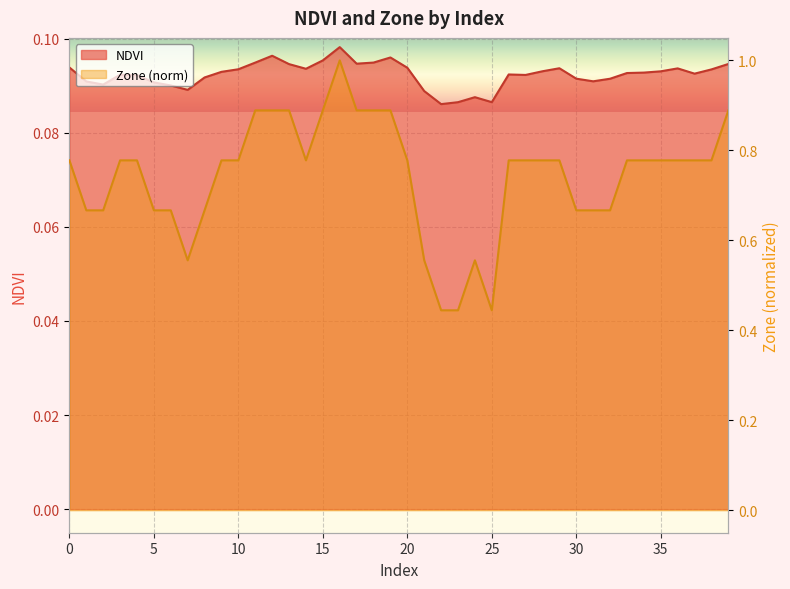

Reading right to left, what are all the values shown in this chart?

NDVI: 0.1	0.1	0.1	0.1	0.1	0.1	0.1	0.1	0.1	0.1	0.1	0.1	0.1	0.1	0.1	0.1	0.1	0.1	0.1	0.1	0.1	0.1	0.1	0.1	0.1	0.1	0.1	0.1	0.1	0.1	0.1	0.1	0.1	0.1	0.1	0.1	0.1	0.1	0.1	0.1
Zone: 0.9	0.8	0.8	0.8	0.8	0.8	0.8	0.7	0.7	0.7	0.8	0.8	0.8	0.8	0.4	0.6	0.4	0.4	0.6	0.8	0.9	0.9	0.9	1.0	0.9	0.8	0.9	0.9	0.9	0.8	0.8	0.7	0.6	0.7	0.7	0.8	0.8	0.7	0.7	0.8